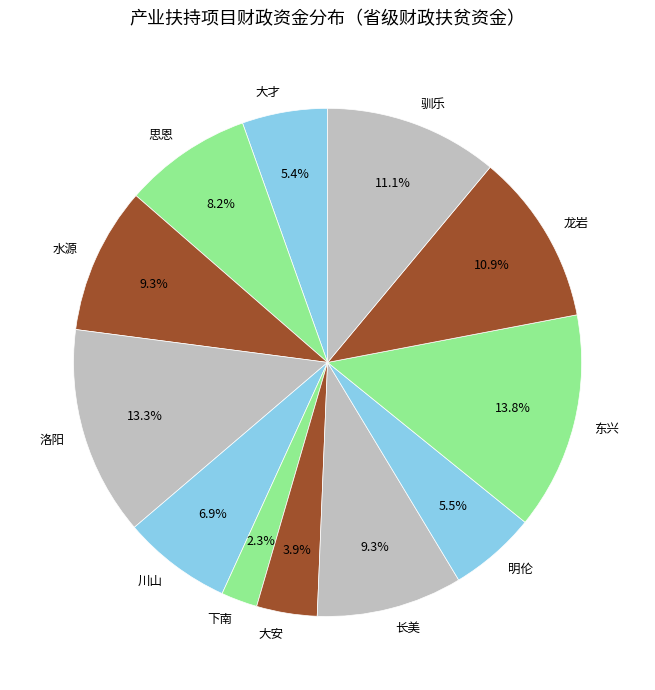

Which slice is the largest?

东兴